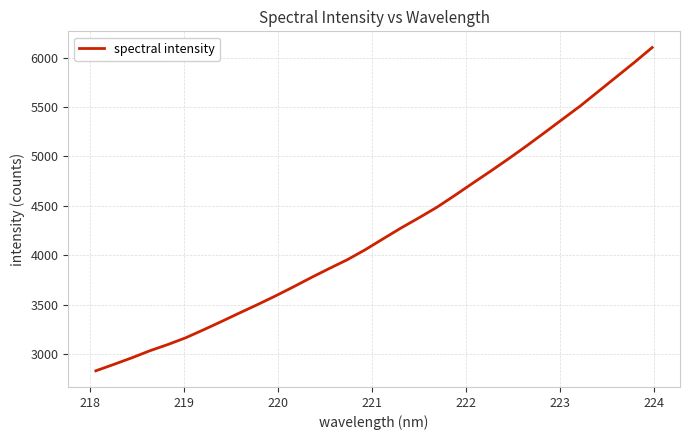

What is the maximum value shown in the chart?

6101.9